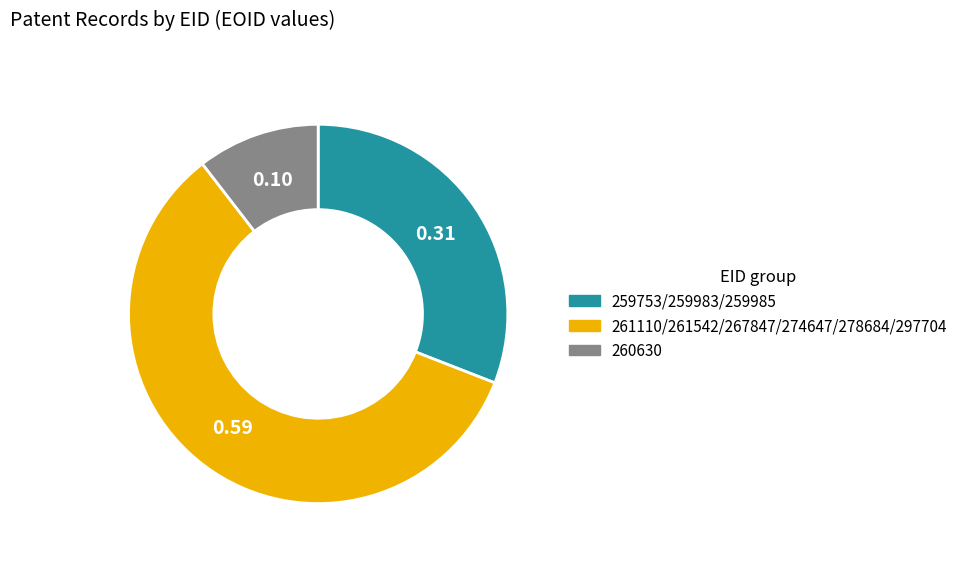

How many segments does this pie chart have?

3